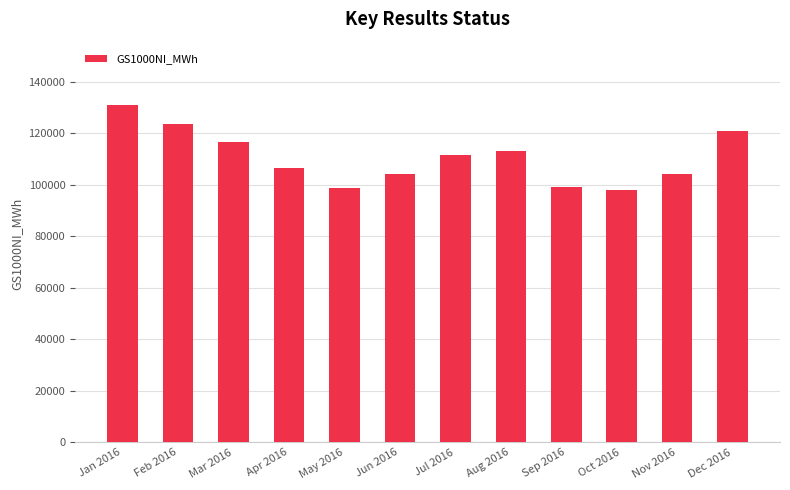

Where does the data first go above 111712?

Jan 2016